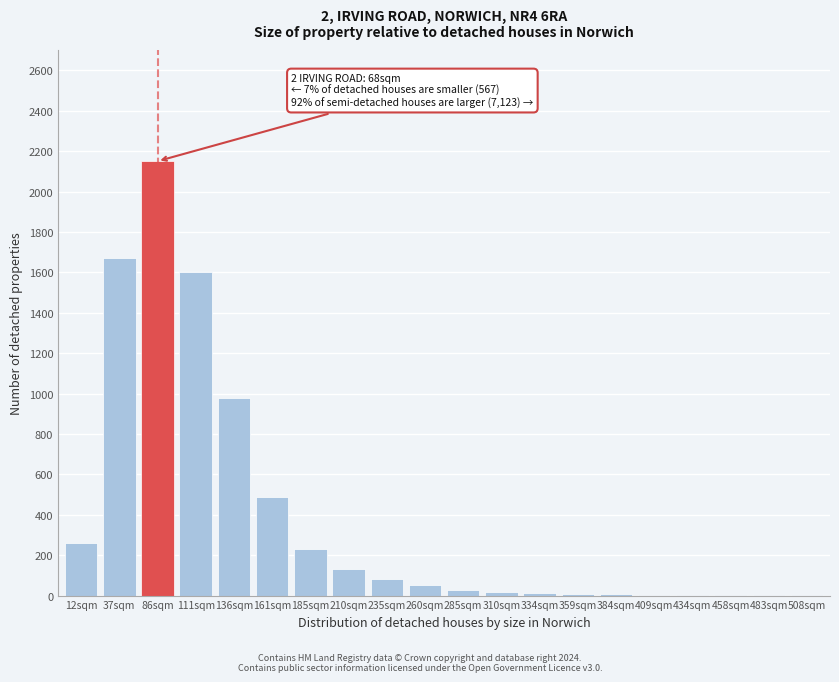

Where is the data nearest to the value 1075?

136sqm